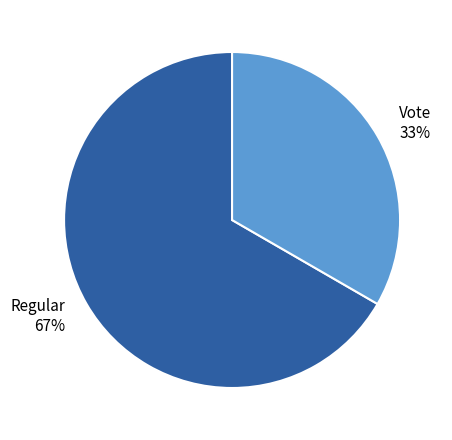

Does Vote account for over 50% of the chart?

No